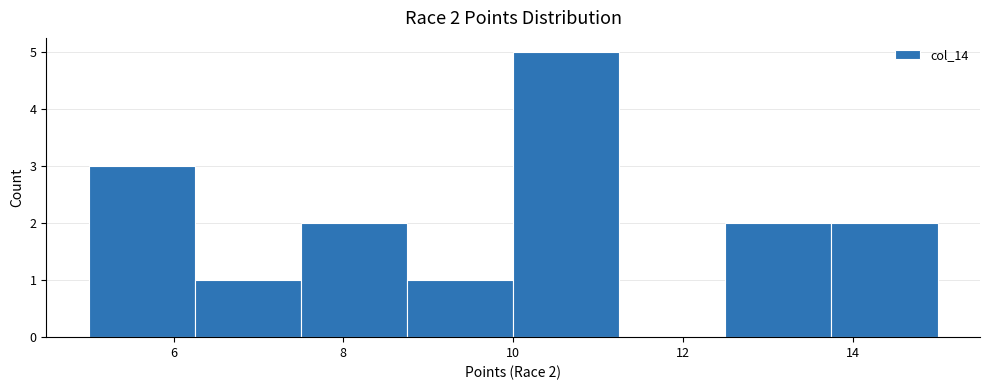

Over which range of the x-axis is the bar tallest?

10.00 to 11.25